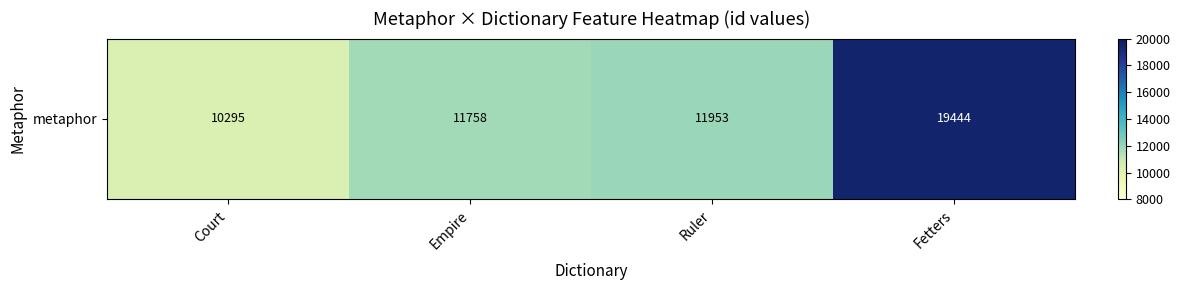

Is it true that the value at Ruler is 11953.0?

True